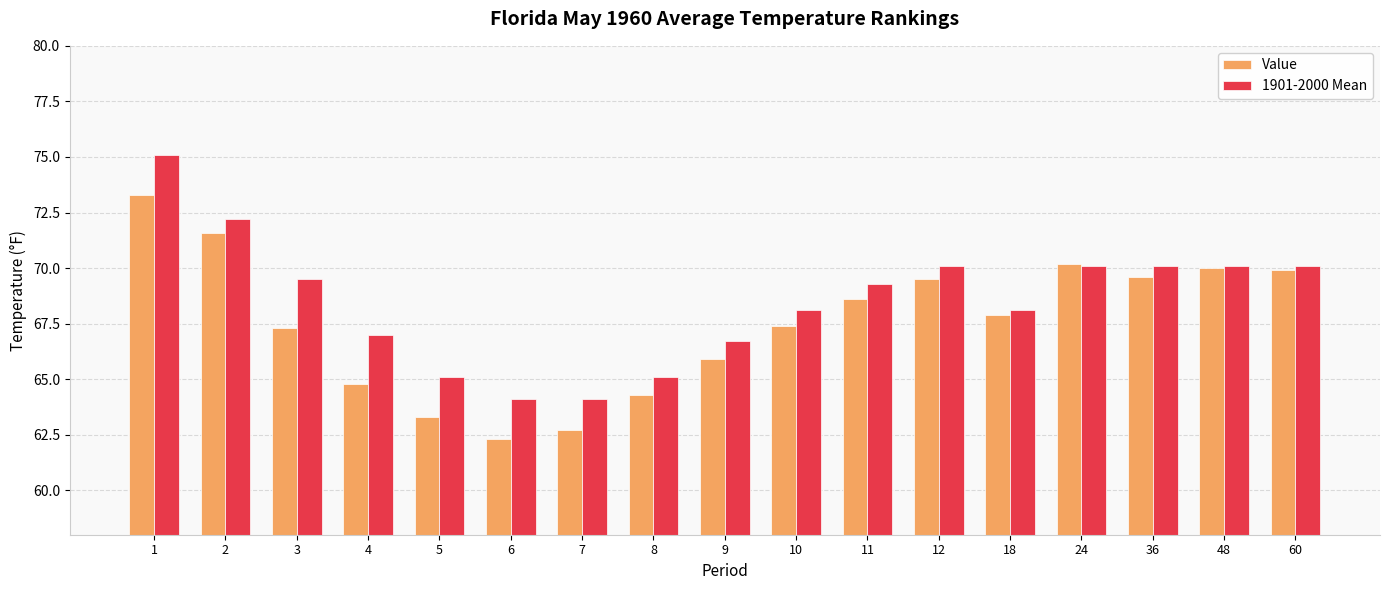

What is the spread (max minus min) of values at 6?

1.8